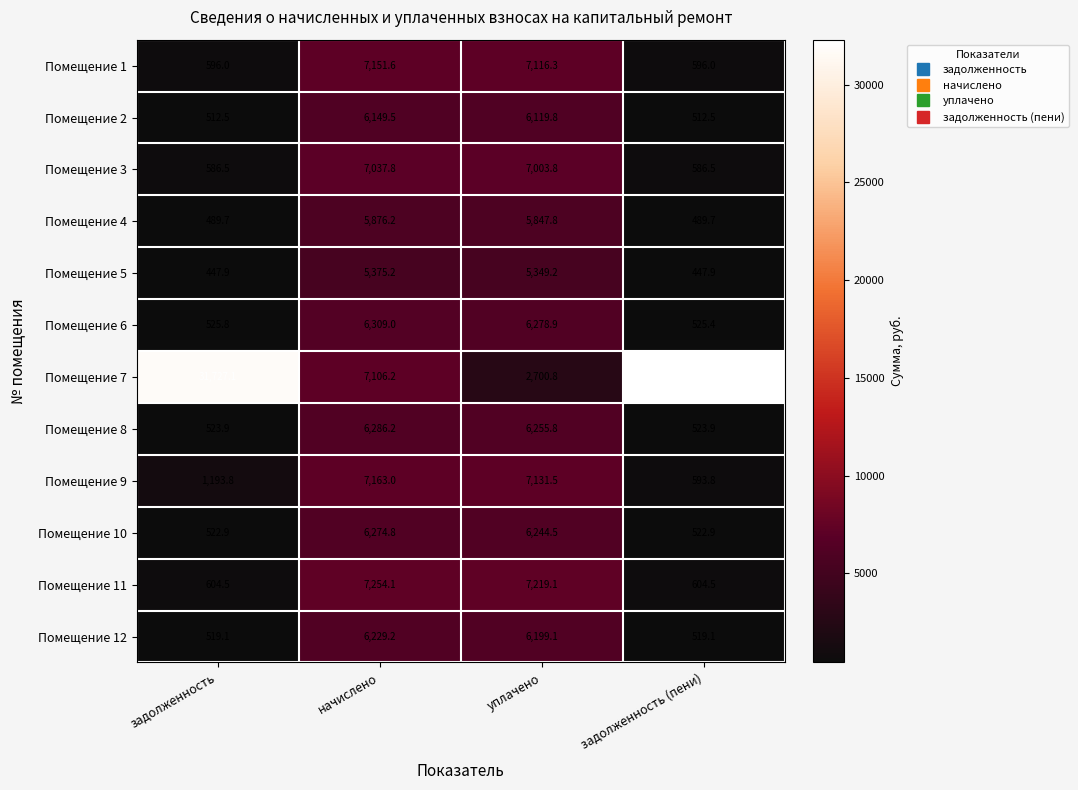

What value does the Помещение 9 series have at начислено?

7163.0